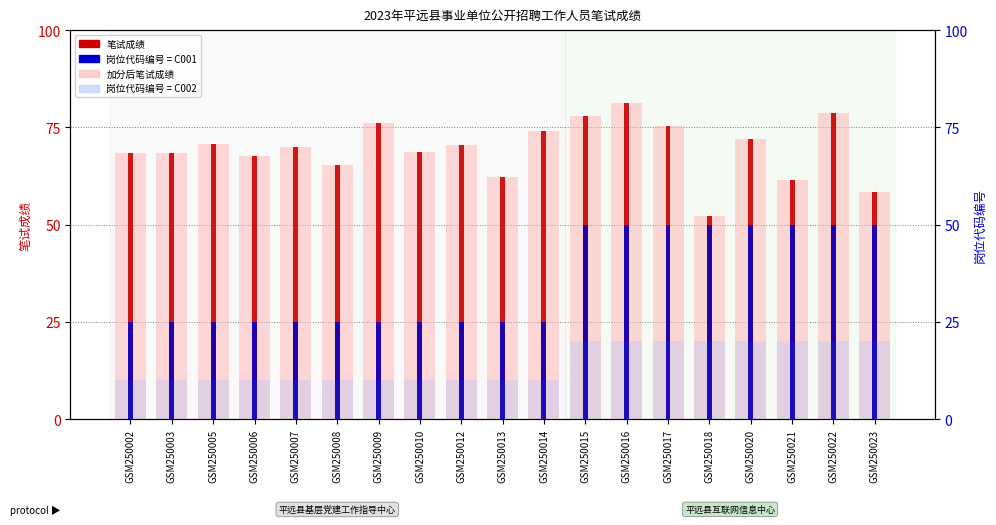

What is the average value of the 笔试成绩 (加分后) series?

69.4